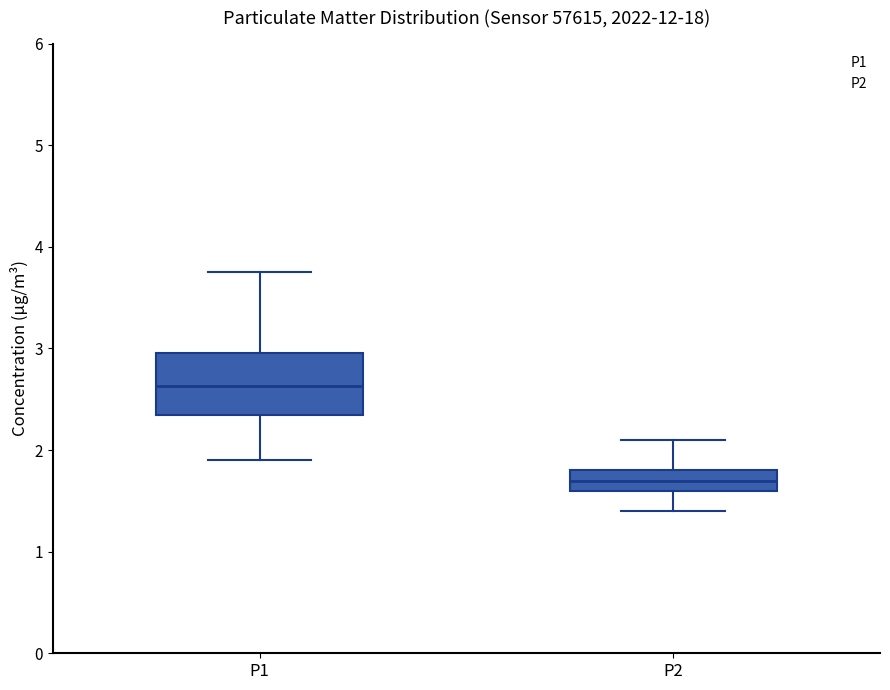

Where does the median line of the box for P1 sit on the y-axis? The values are not printed on the chart, so give them approximately, as read against the axis.

2.6